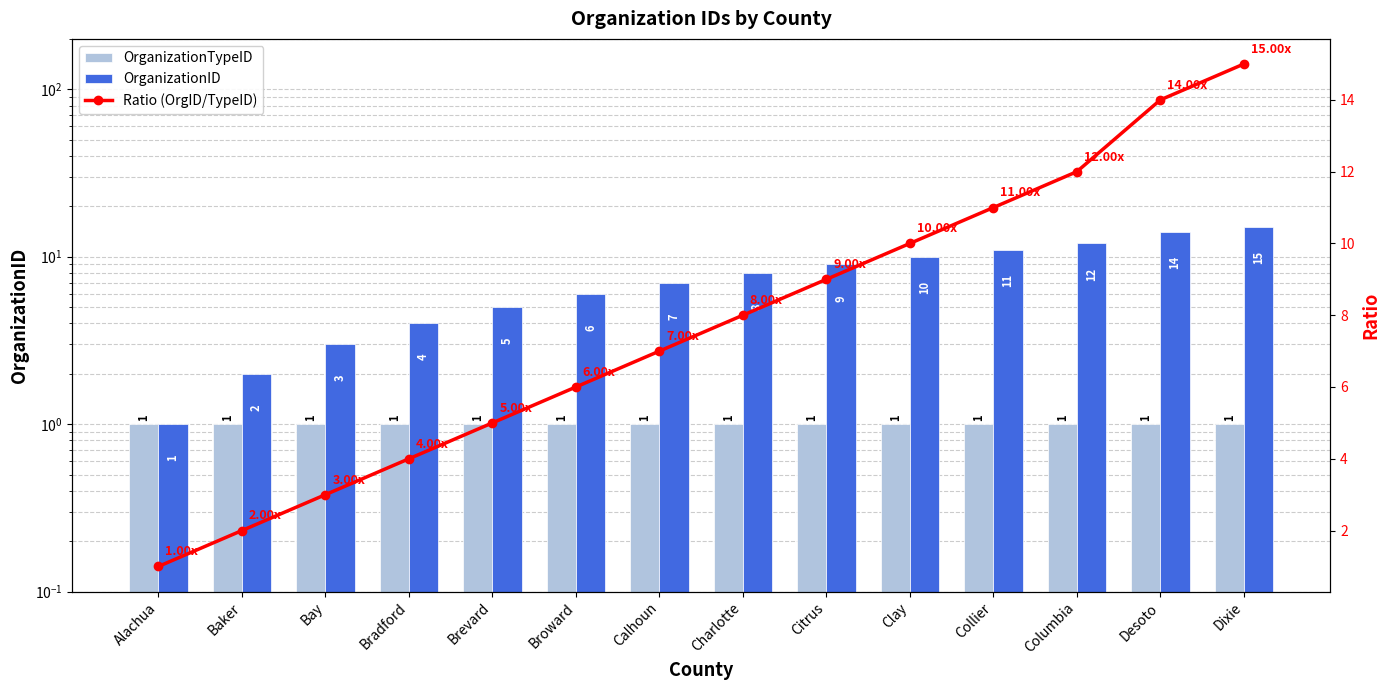

What are all the series names shown in the legend?

OrganizationTypeID, OrganizationID, Ratio (OrgID/TypeID)